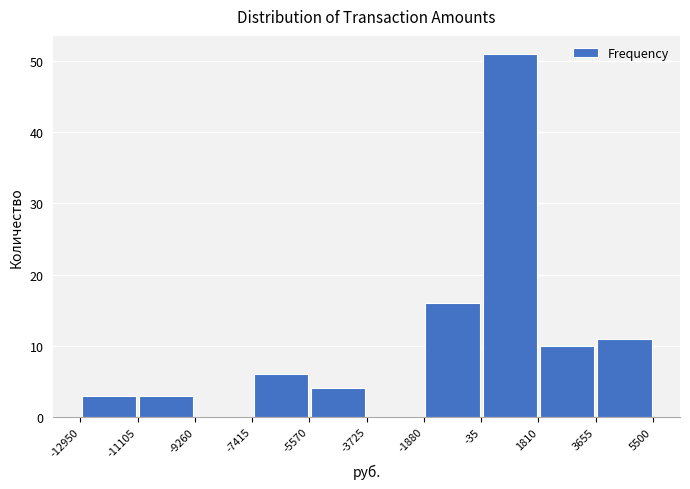

What is the height of the bar covering -1880 to -35 on the x-axis? The values are not printed on the chart, so give them approximately, as read against the axis.

16